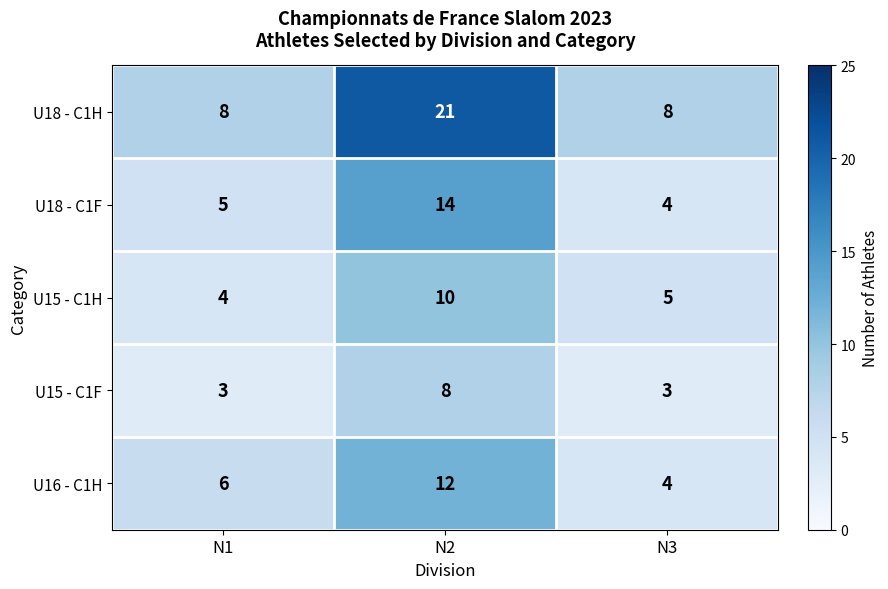

What is the difference between the maximum and minimum values in the U16 - C1H series?

8